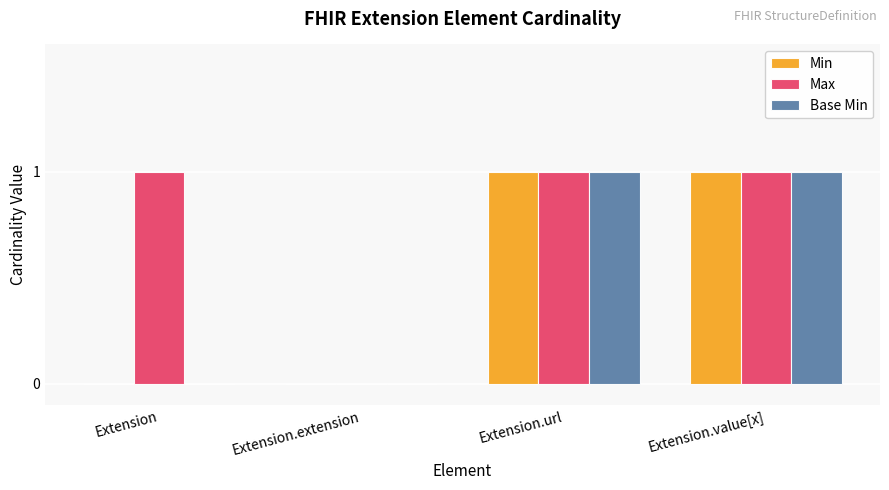

Is it true that Max equals 1 at Extension.extension?

False